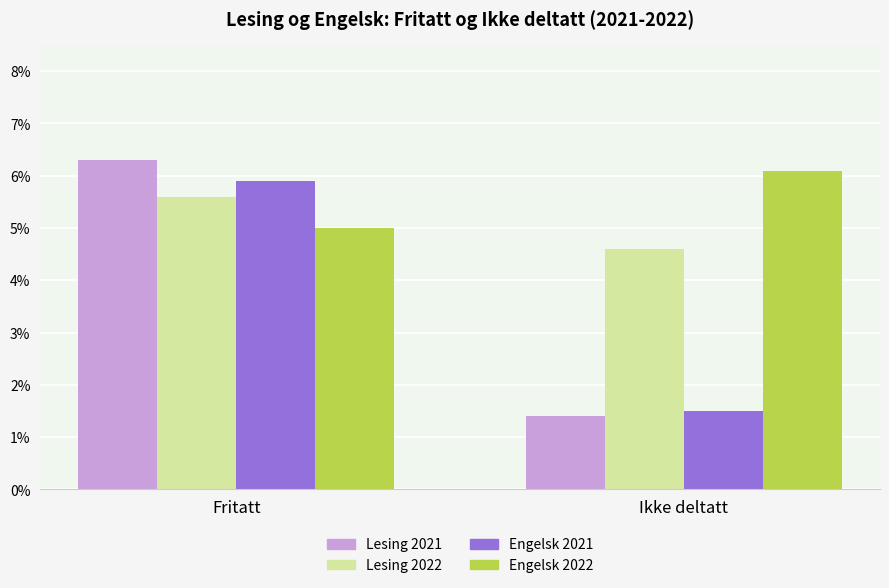

Reading left to right, transcribe all the data shown in this chart.

Lesing 2021: Fritatt=6.3	Ikke deltatt=1.4
Lesing 2022: Fritatt=5.6	Ikke deltatt=4.6
Engelsk 2021: Fritatt=5.9	Ikke deltatt=1.5
Engelsk 2022: Fritatt=5.0	Ikke deltatt=6.1